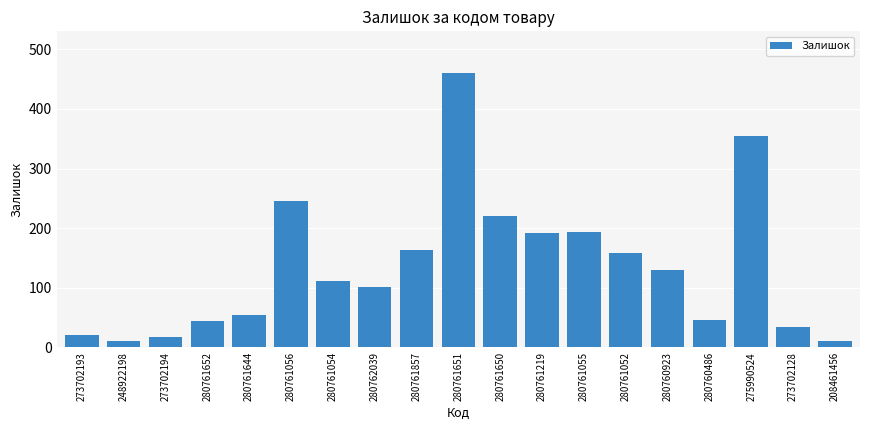

What position from the right is 280761054?

13